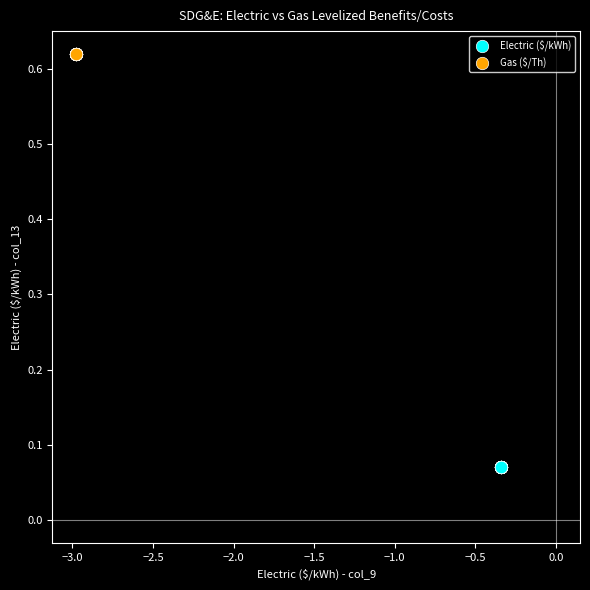

Which series reaches the minimum Y coordinate?

Electric ($/kWh)